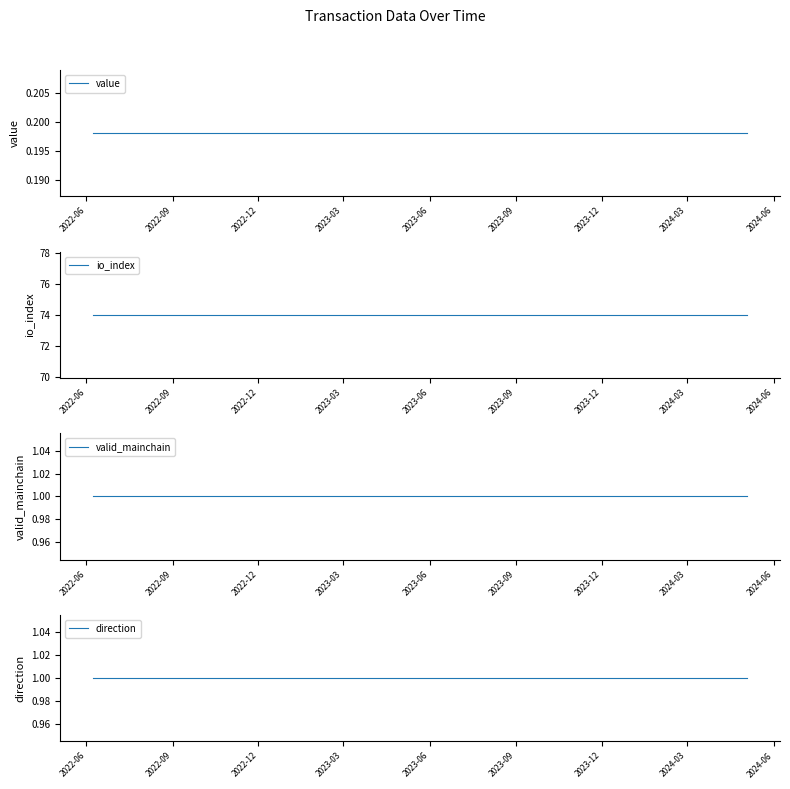

List the series in order of their peak value, lowest first.

value, valid_mainchain, direction, io_index